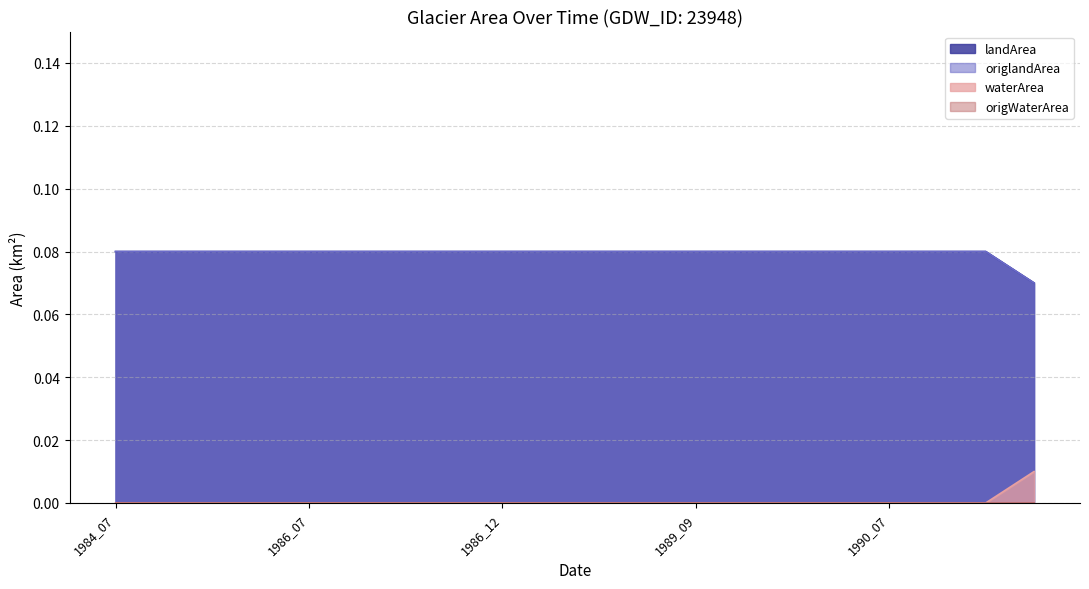

At how many categories does at least one series exceed 0?

20